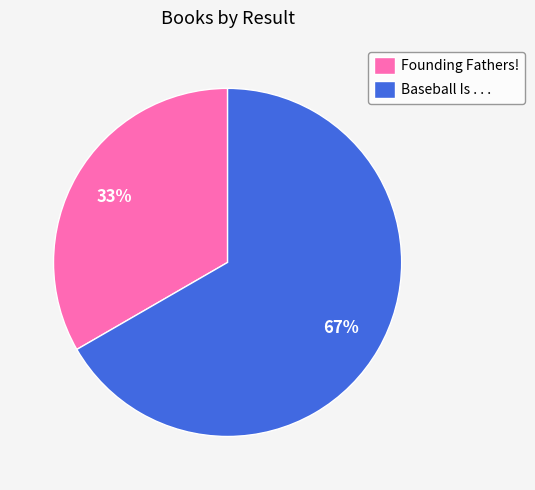

Is the sum of Baseball Is . . . and Founding Fathers! greater than half?

Yes